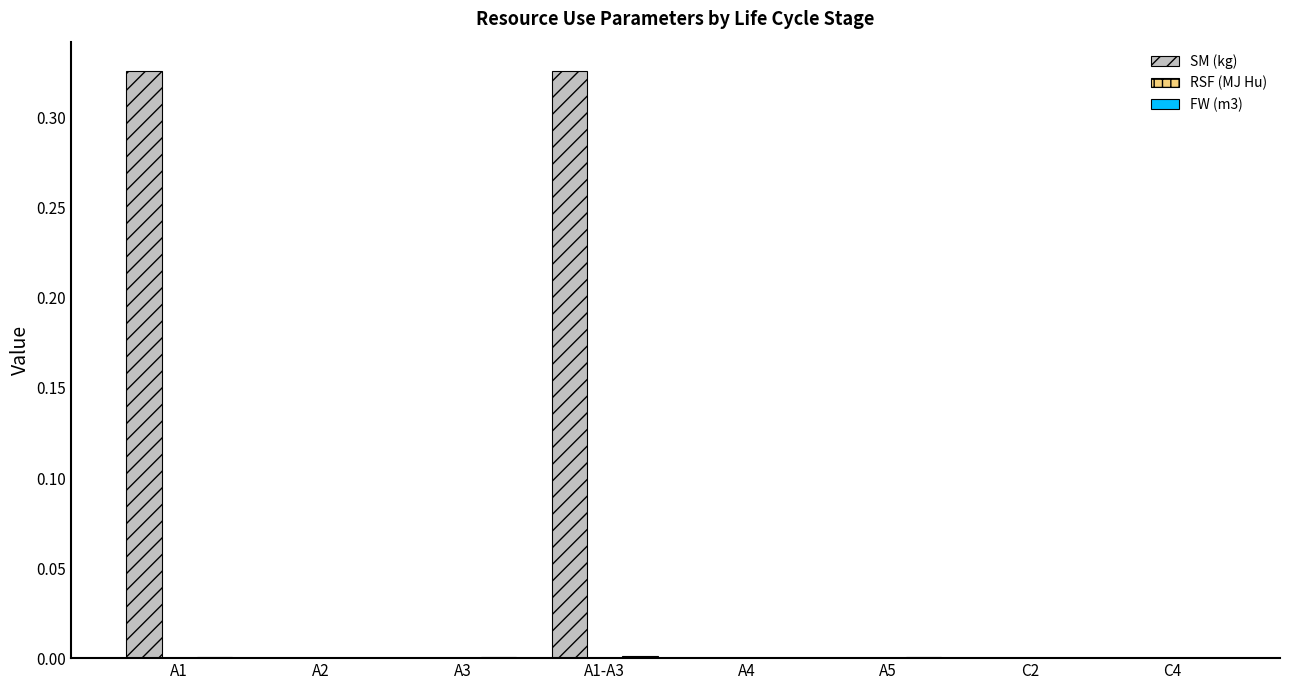

Which series has the largest total across all categories?

SM (kg)